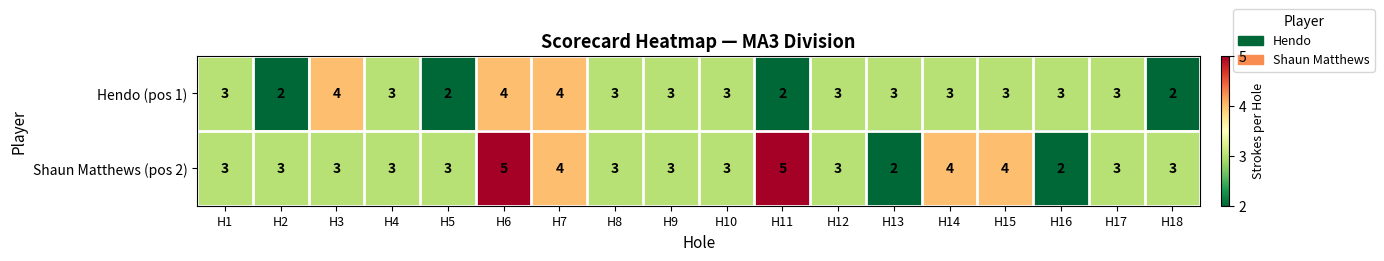

List the series in order of their overall mean, highest first.

Shaun Matthews (pos 2), Hendo (pos 1)